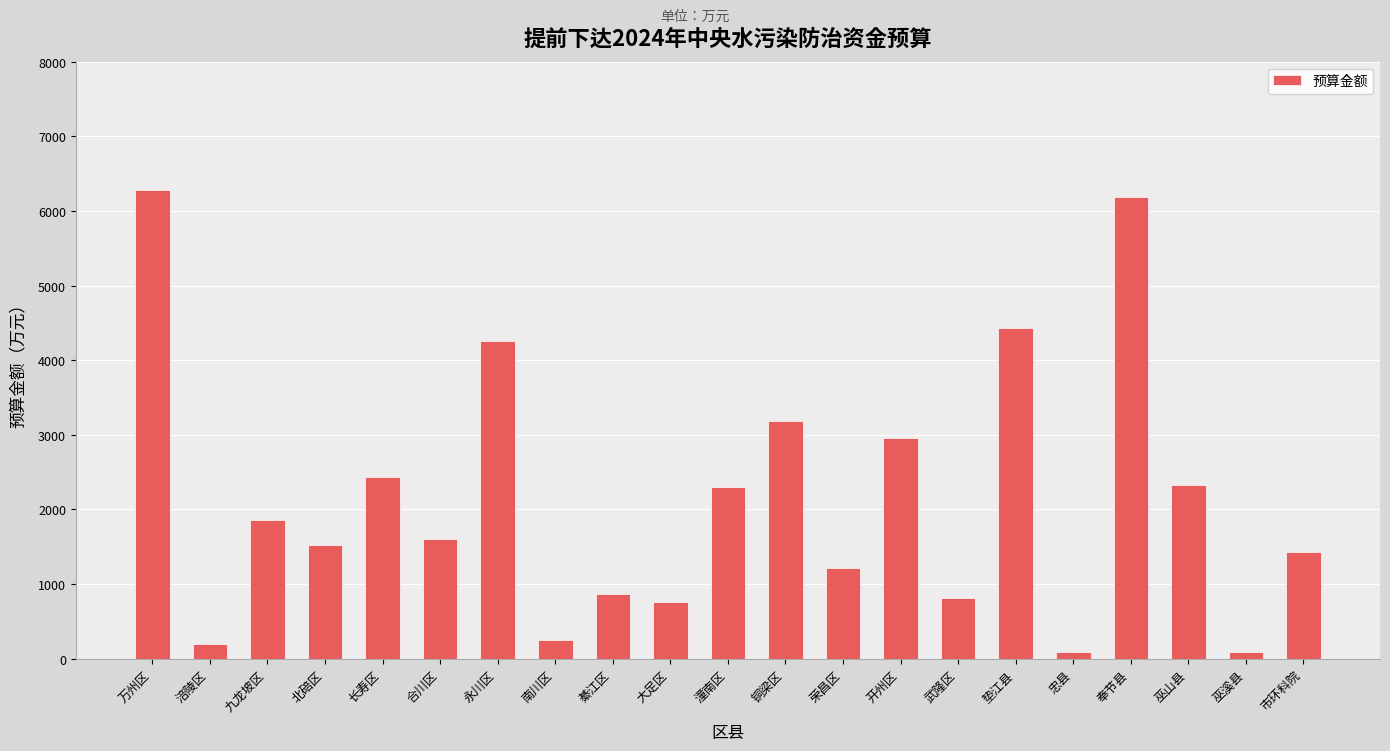

What is the greatest value displayed?

6276